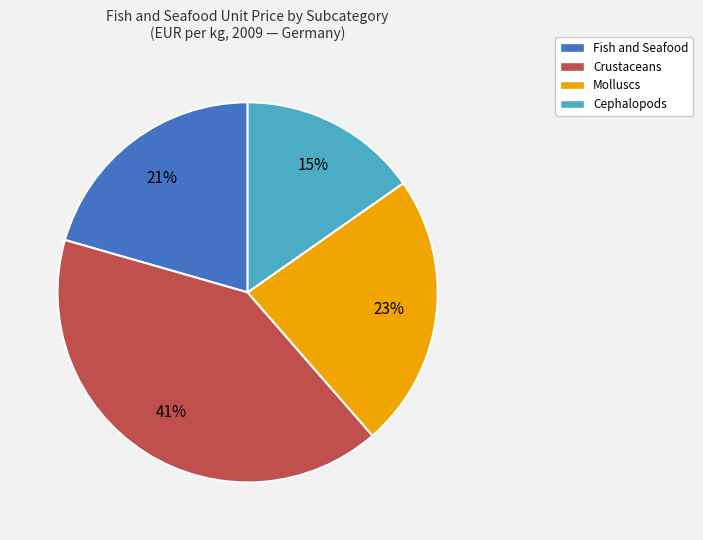

To the nearest percent, what is the average slice percentage?

25%